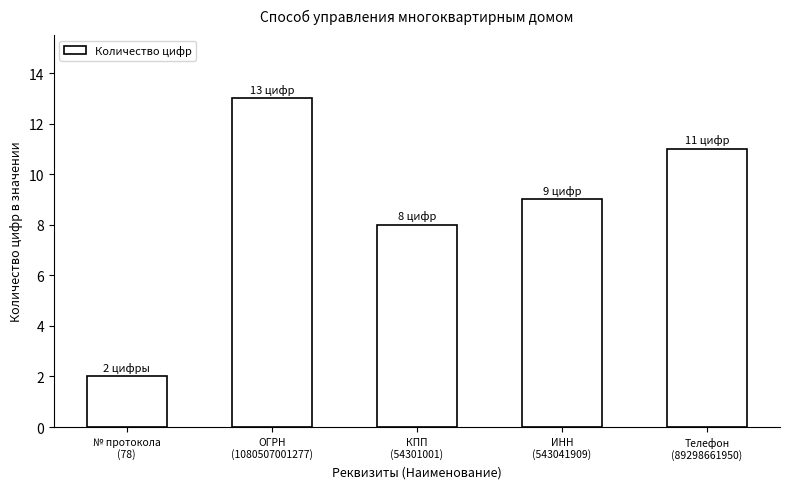

Are the bars horizontal?

No